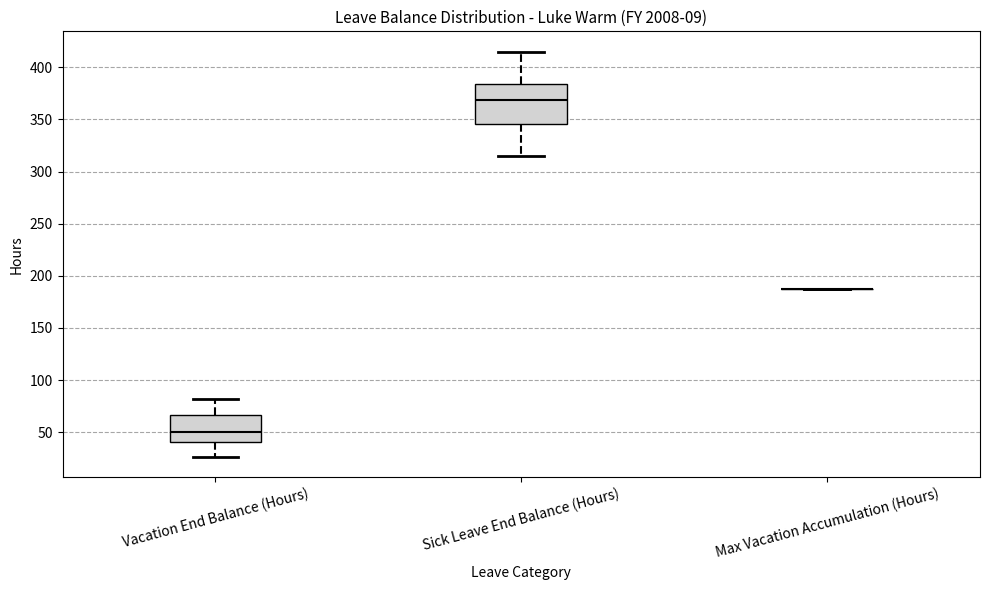

Reading left to right, read every box against the y-axis: the position of its median line, the range the box covers, and the ends of its whiskers. The values are not printed on the chart, so give them approximately, as read against the axis.

Vacation End Balance (Hours): median 50, box 40 to 65, whiskers 25 to 80
Sick Leave End Balance (Hours): median 370, box 345 to 385, whiskers 315 to 415
Max Vacation Accumulation (Hours): box collapsed to a line at 190, whiskers 190 to 190